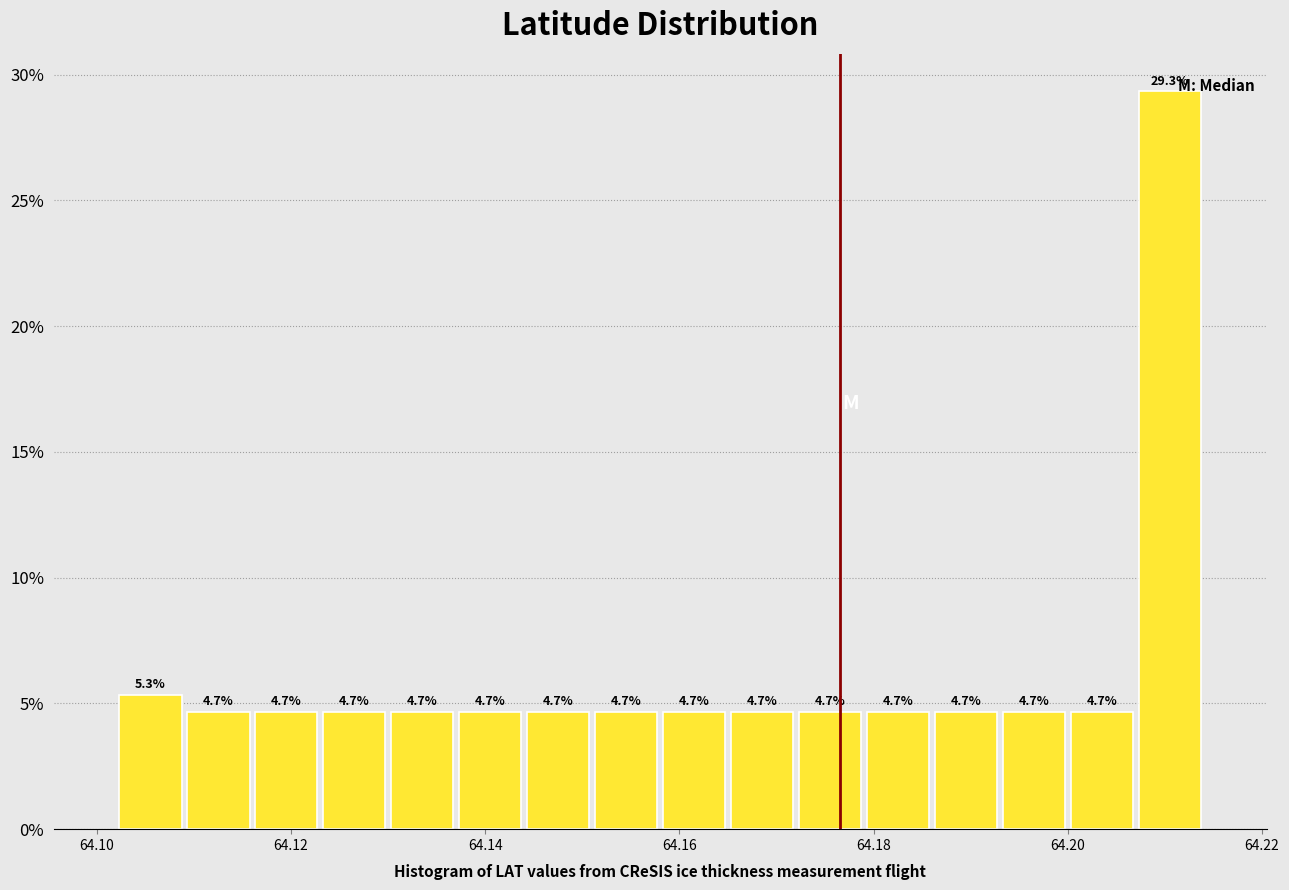

Read against the x-axis, roughly where is the centre of the tallest bar?

64.210